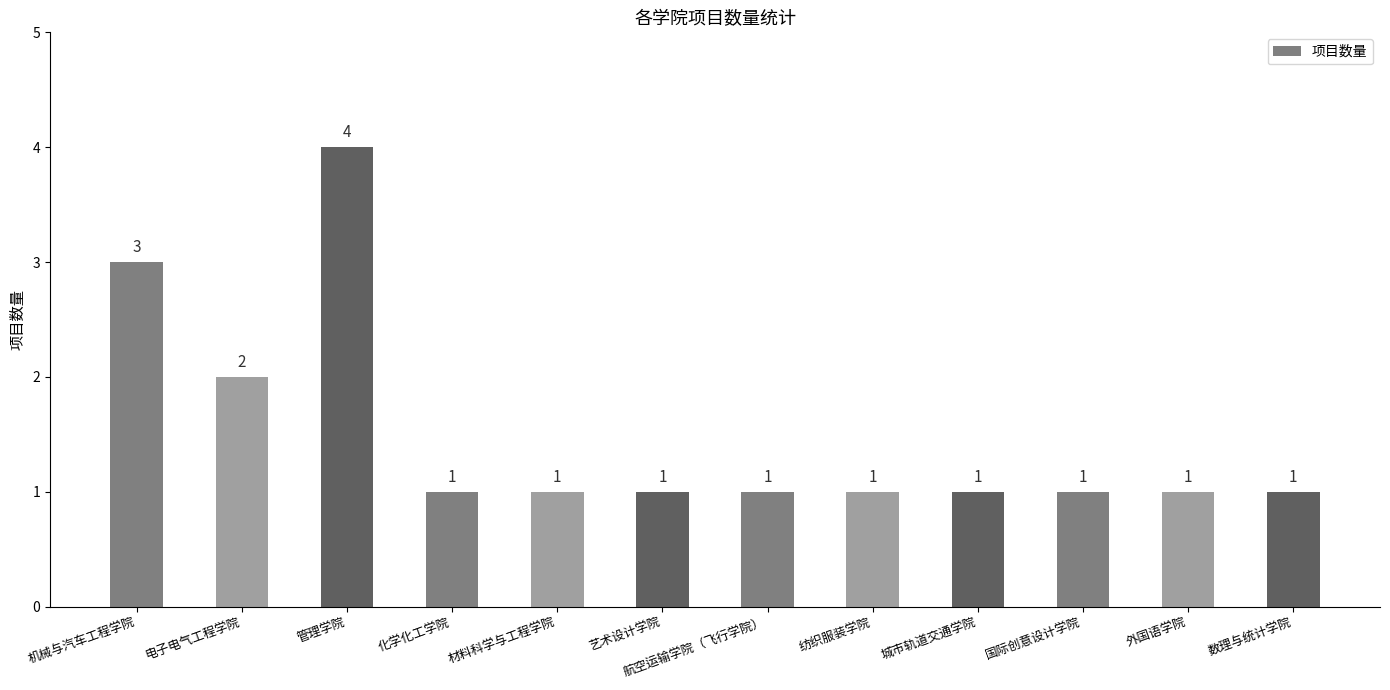

Where is the data nearest to the value 2?

电子电气工程学院